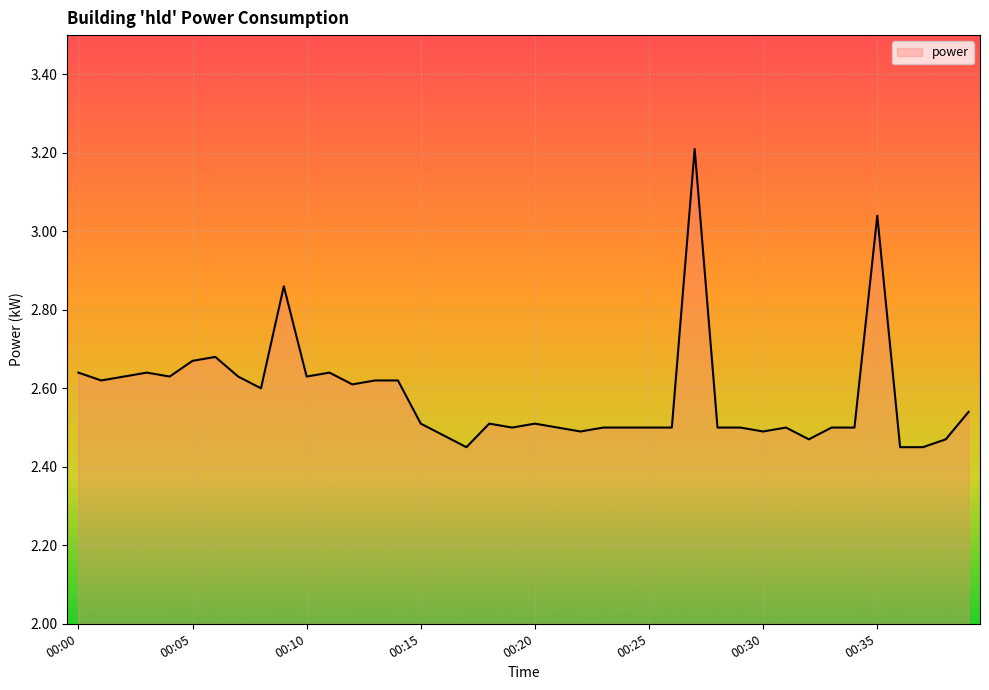

What is the difference between the maximum and minimum values?

0.8